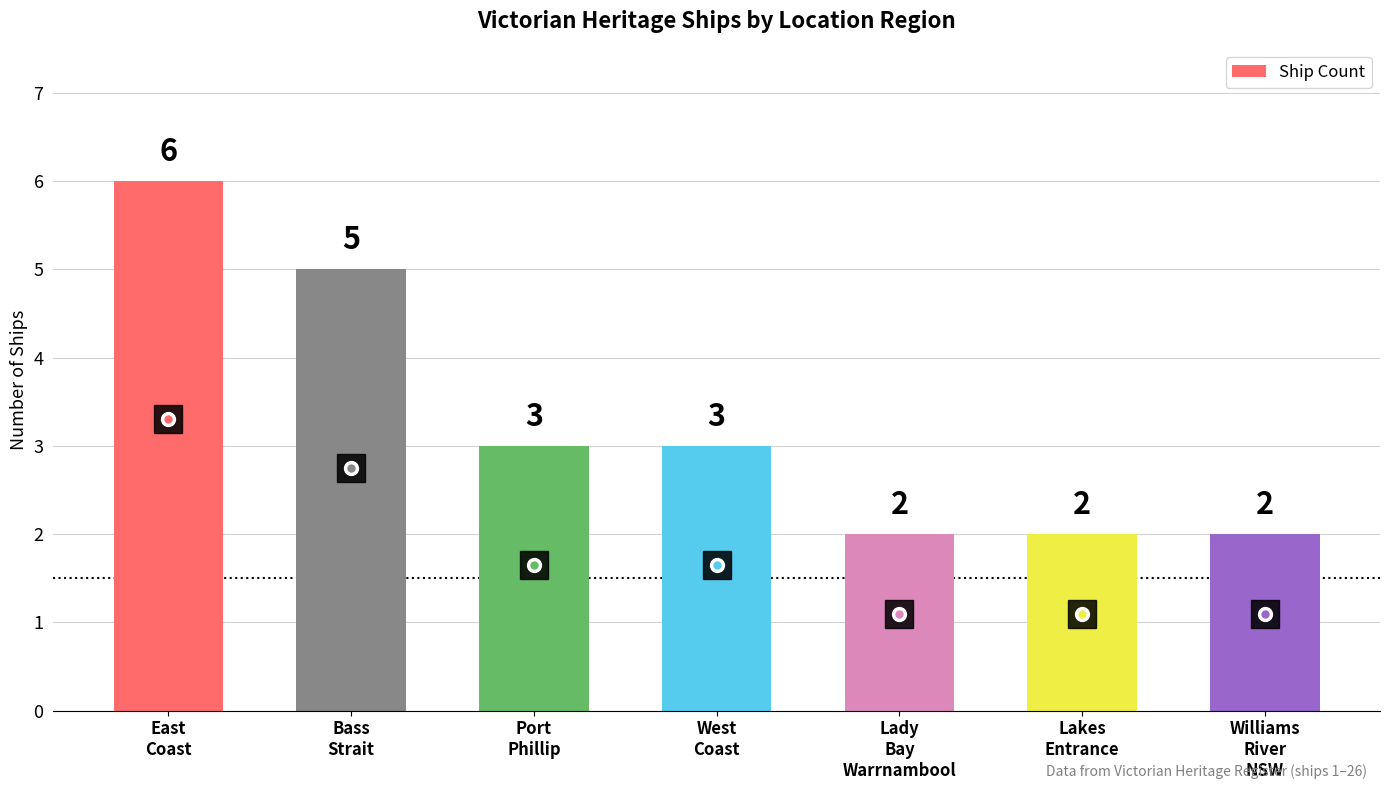

Reading left to right, list all the values displayed in this chart.

6	5	3	3	2	2	2